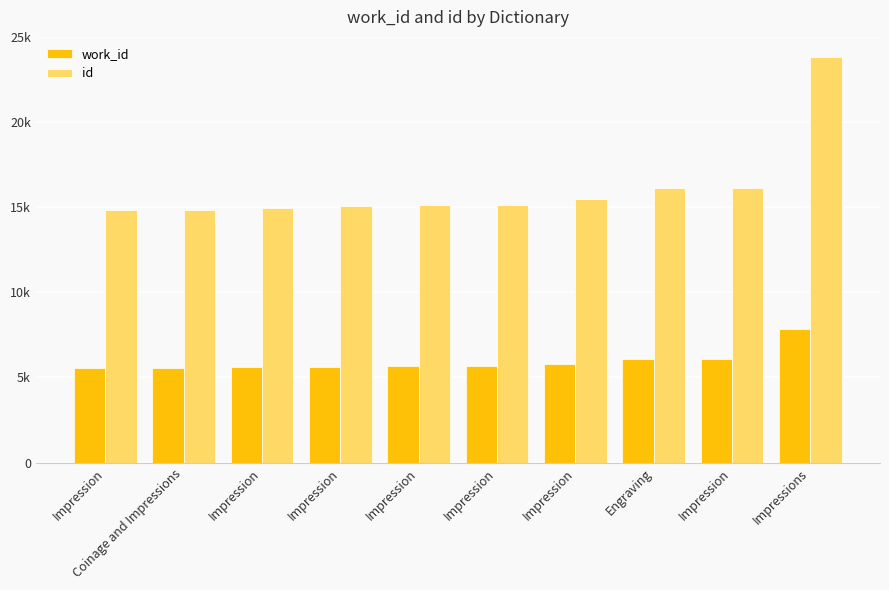

Read the id value at Engraving, to the nearest 10.

16130